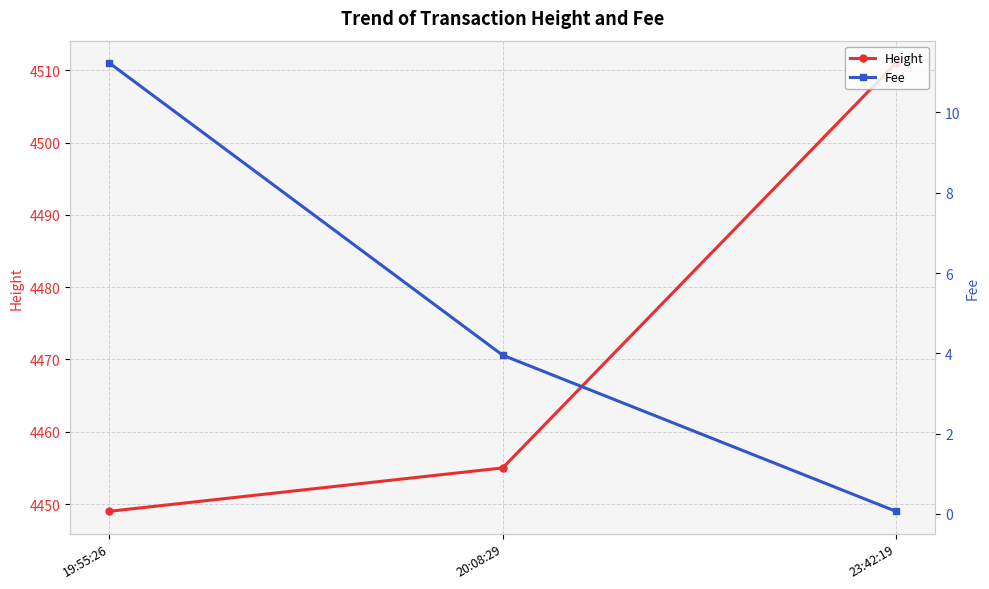

What position from the left is 19:55:26?

1